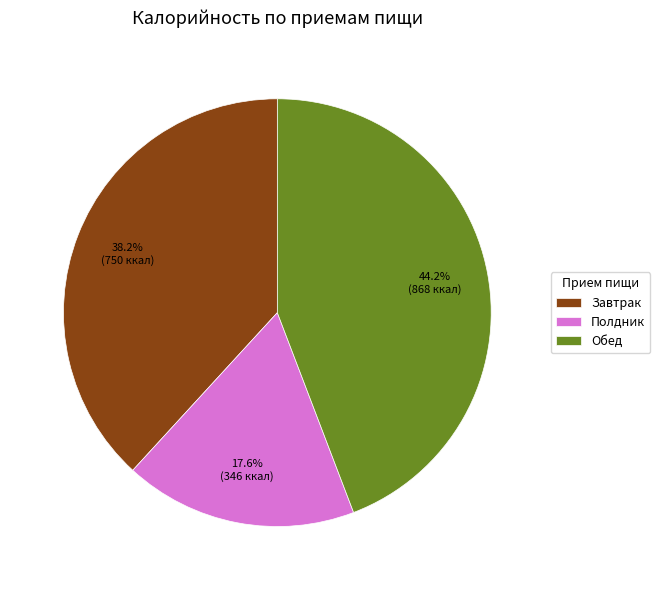

To the nearest percent, what is the difference between the largest and smallest slice percentages?

27%